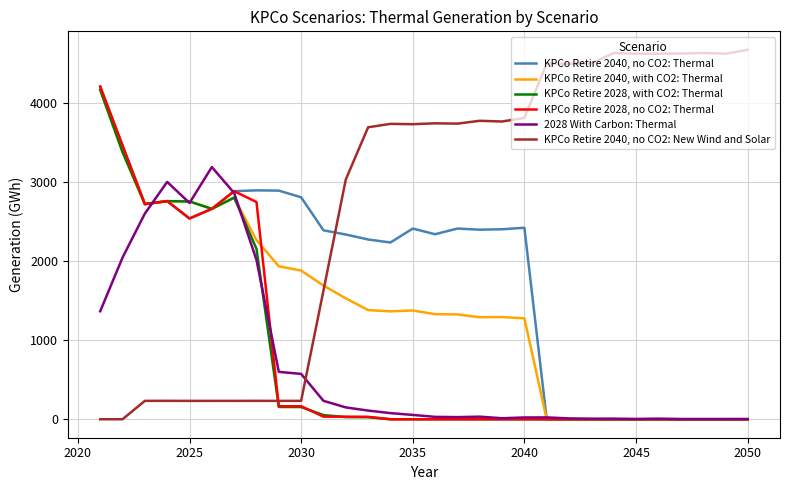

Which series has the largest total across all categories?

KPCo Retire 2040, no CO2: New Wind and Solar